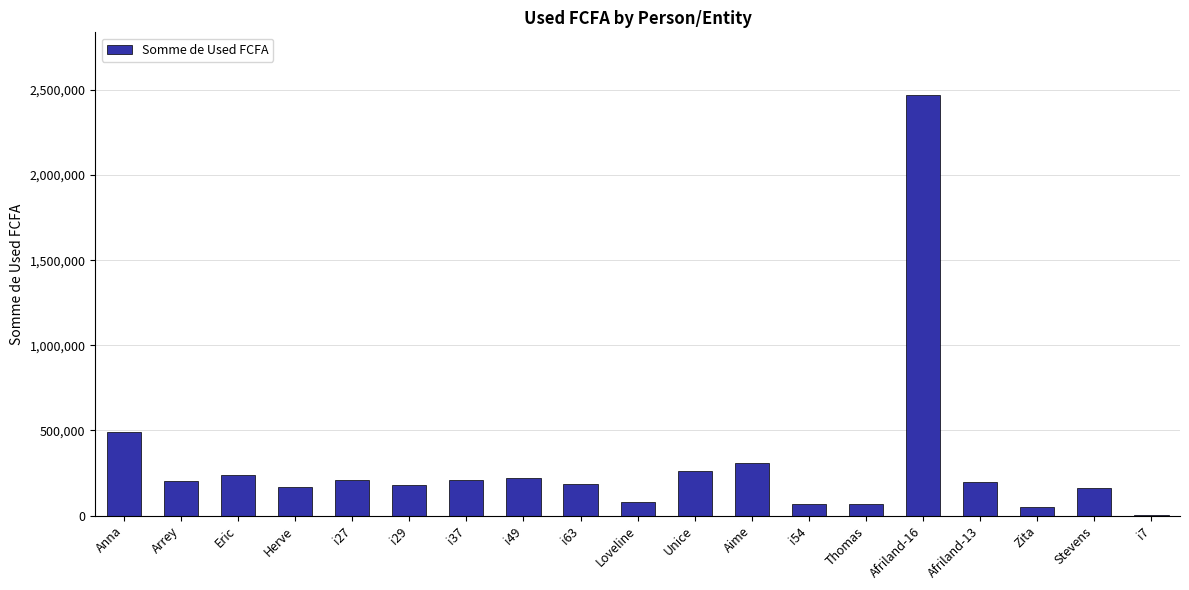

Is it true that the value at Afriland-13 is 200000?

True